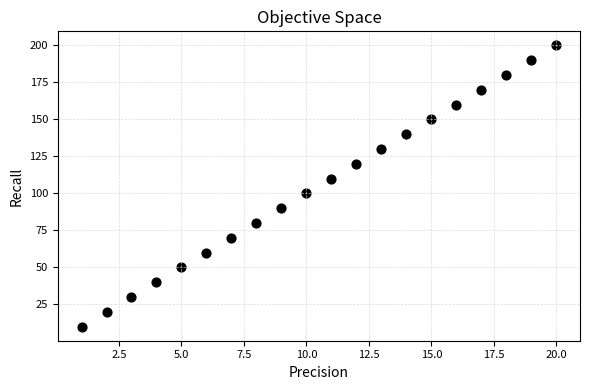

What is the range of Y values (max minus min)?

190